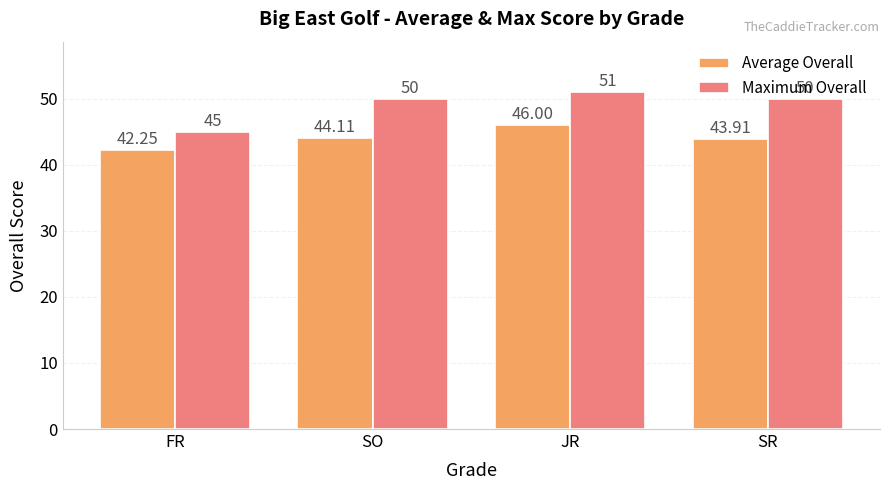

Is the value of Maximum Overall at FR greater than the value of Average Overall at FR?

Yes